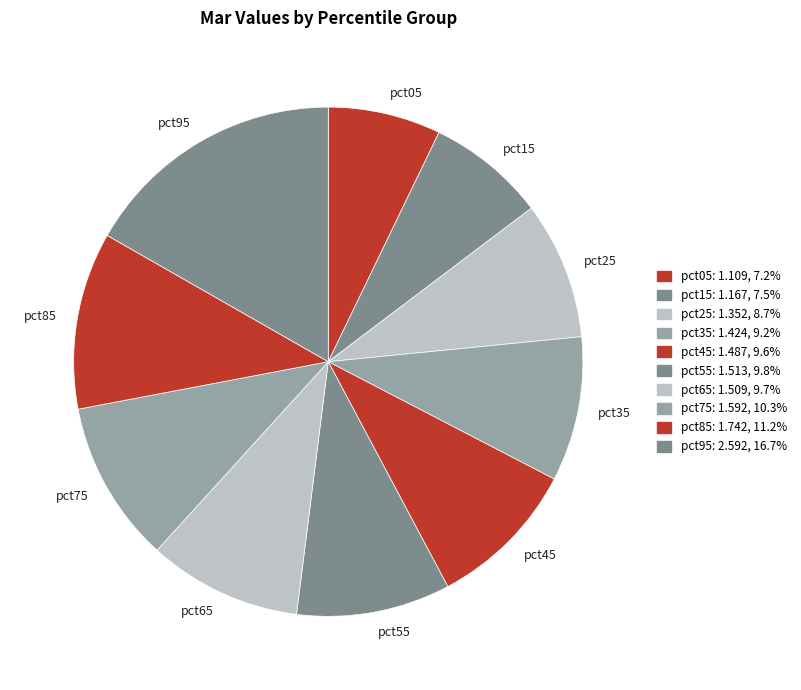

Is there any slice that represents more than half of the pie?

No